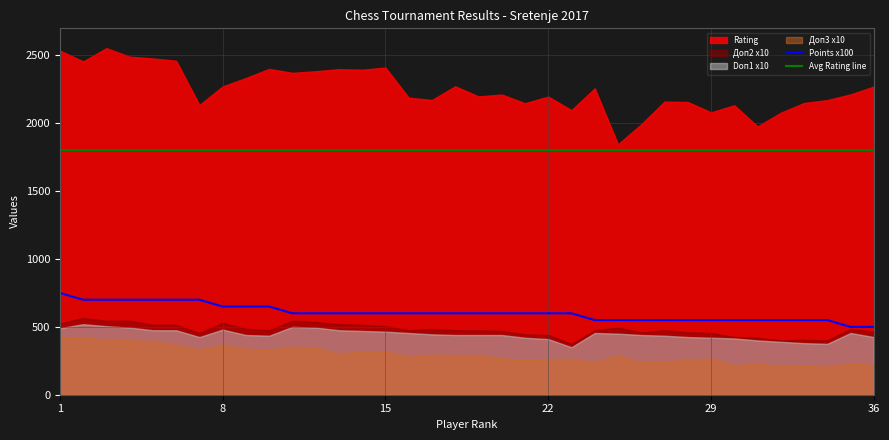

How many data points does each series have?

36